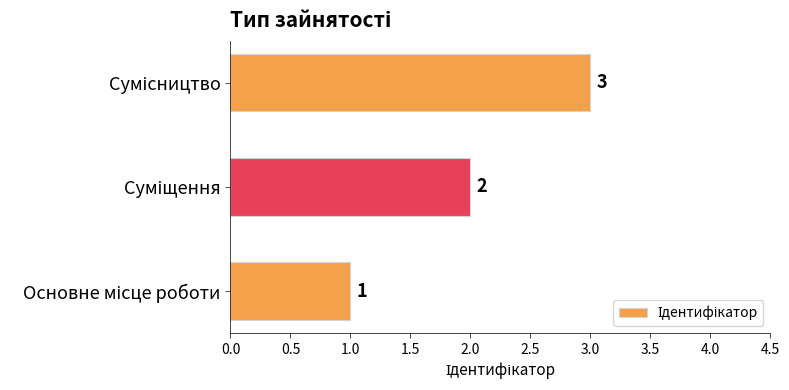

Count the values in the range 1 to 3.

3